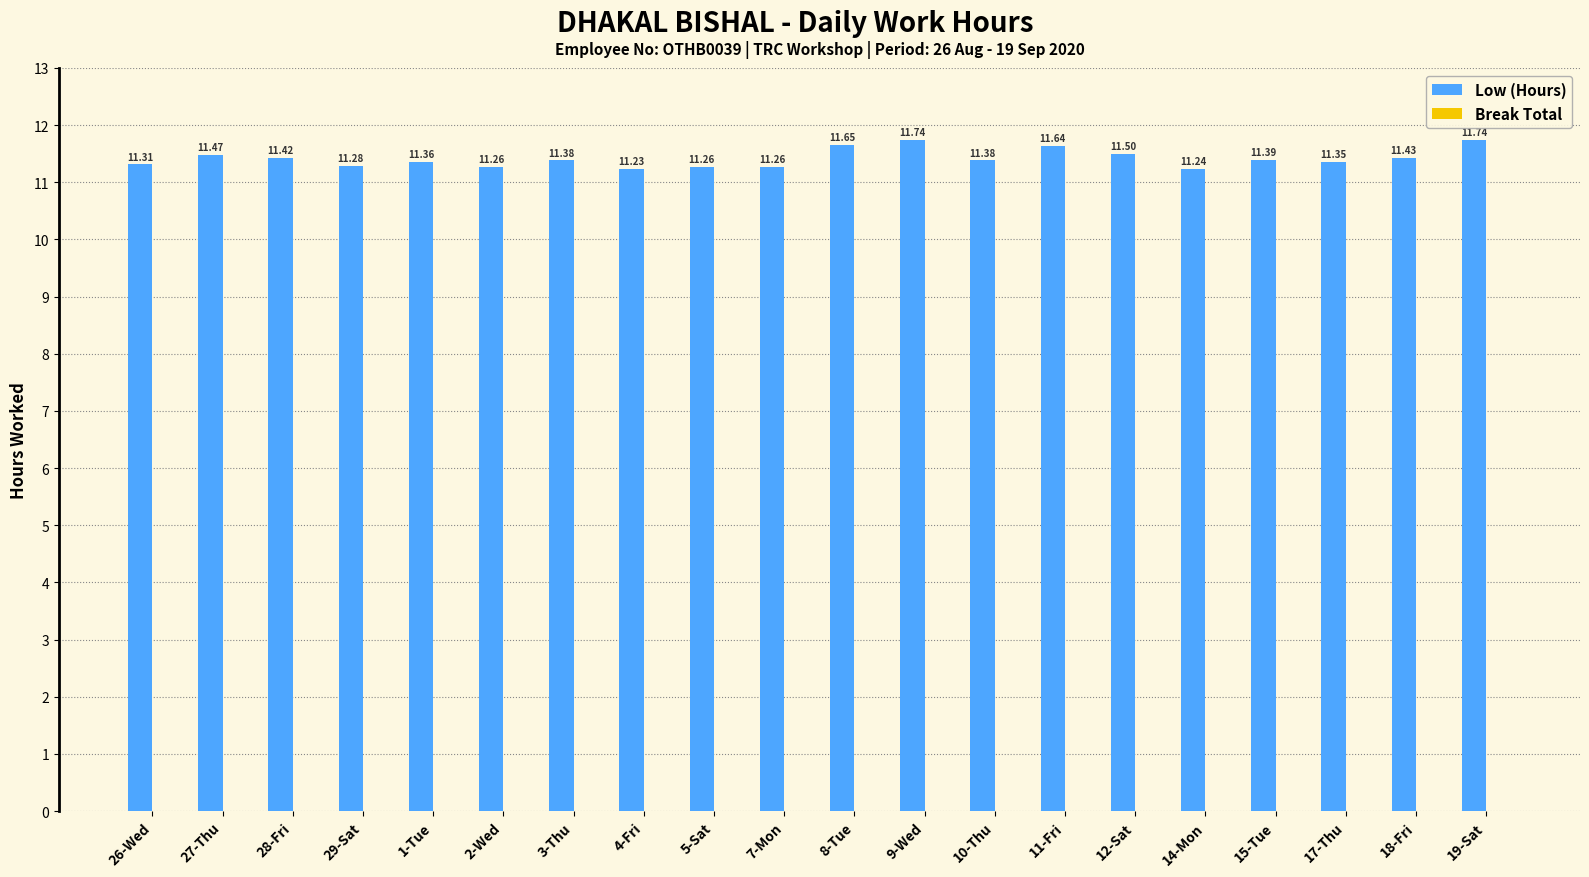

What is the change in value from 4-Fri to 17-Thu?

+0.1